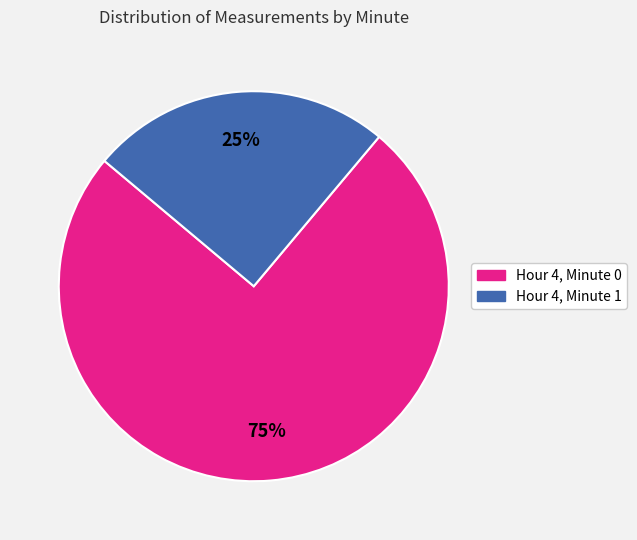

What is the majority slice?

Hour 4, Minute 0